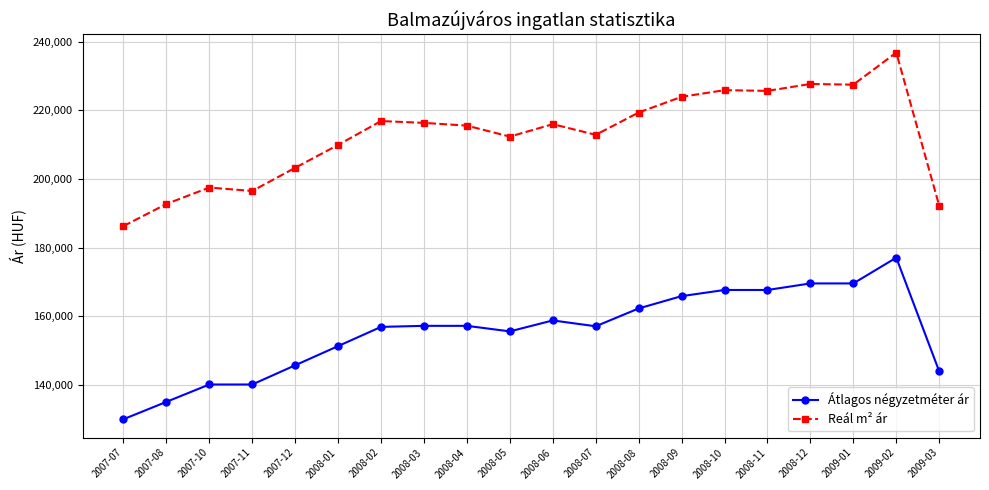

Which series has the widest spread of values?

Reál m² ár